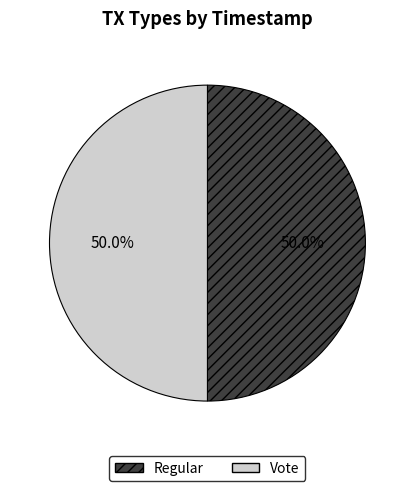

What percentage is the Regular slice, to the nearest percent?

50%